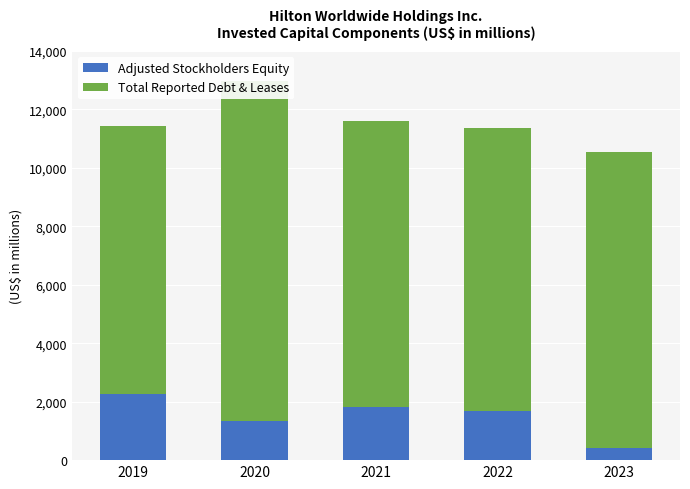

What is the difference between the highest and lowest values at 2019?

6897